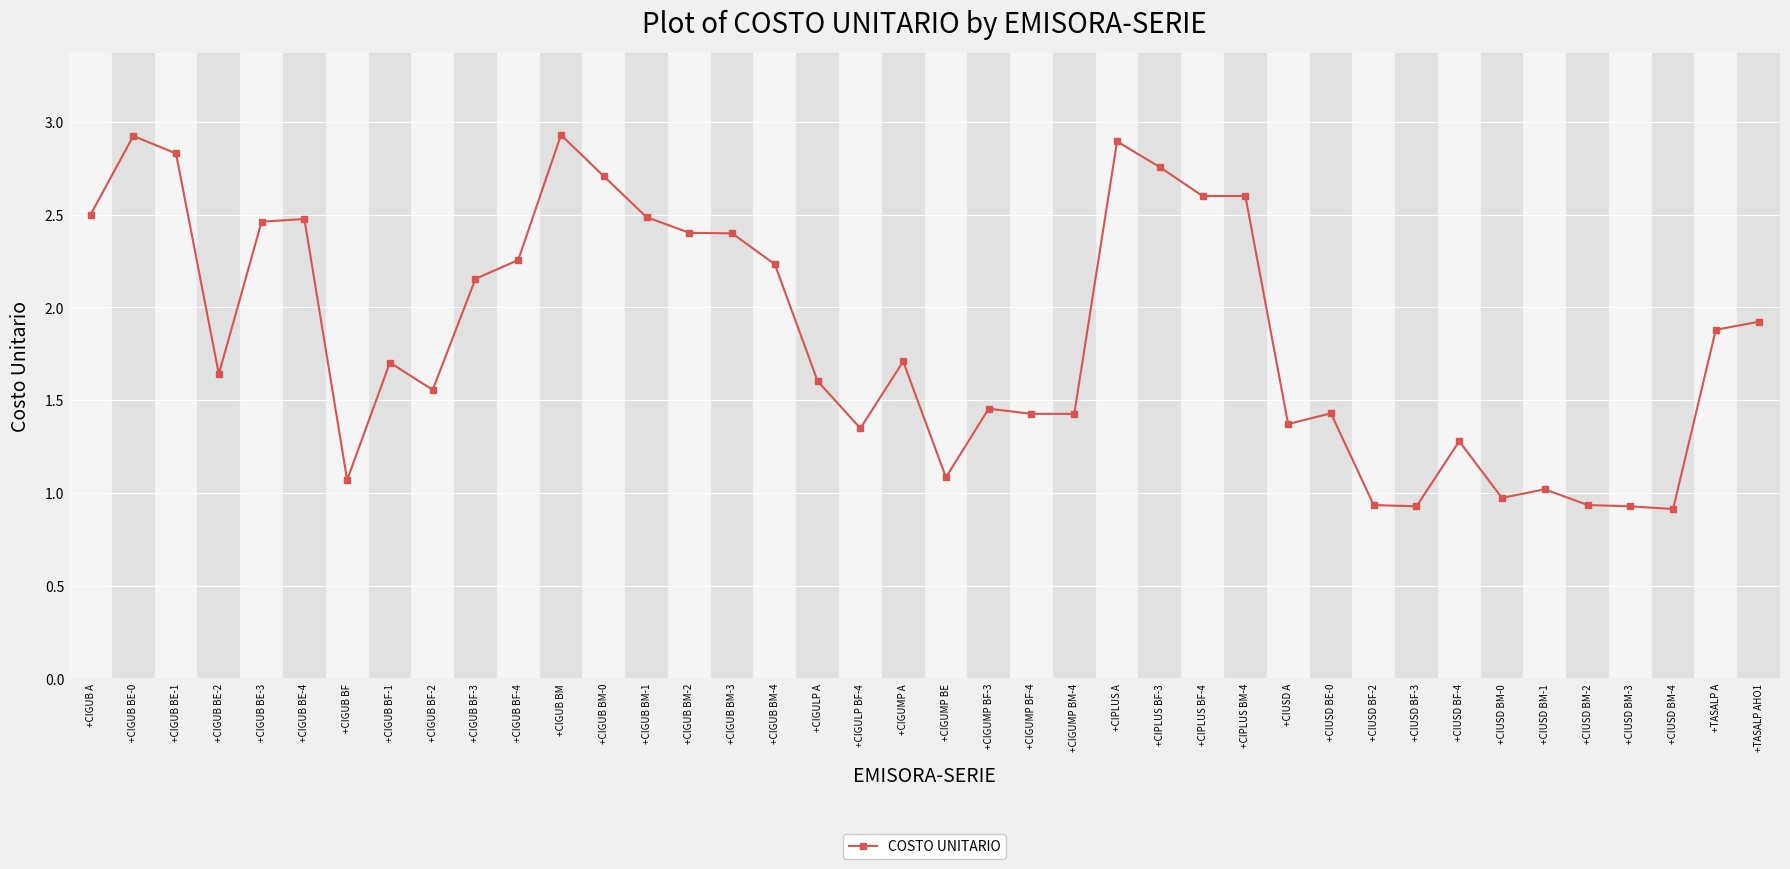

The value at +CIGUB BM-0 is 2.7. True or false?

True